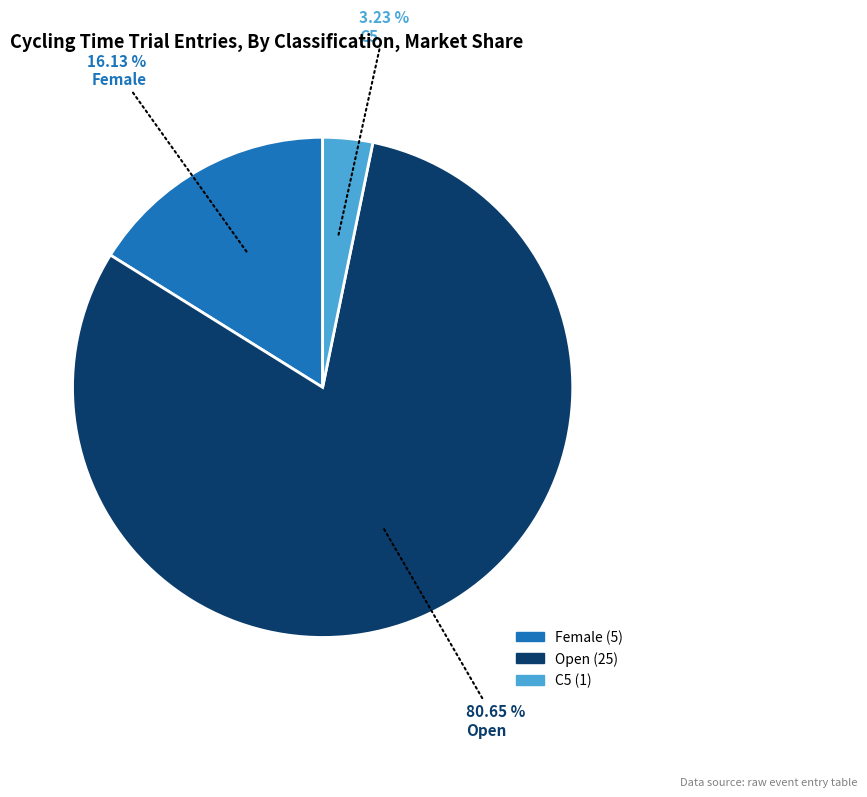

How many slices are in this pie chart?

3